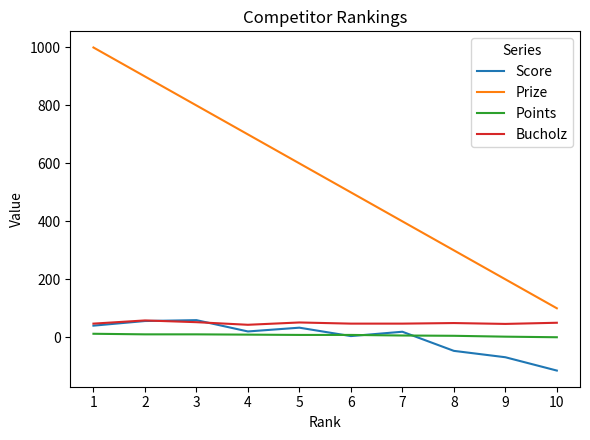

Which series has the widest spread of values?

Prize